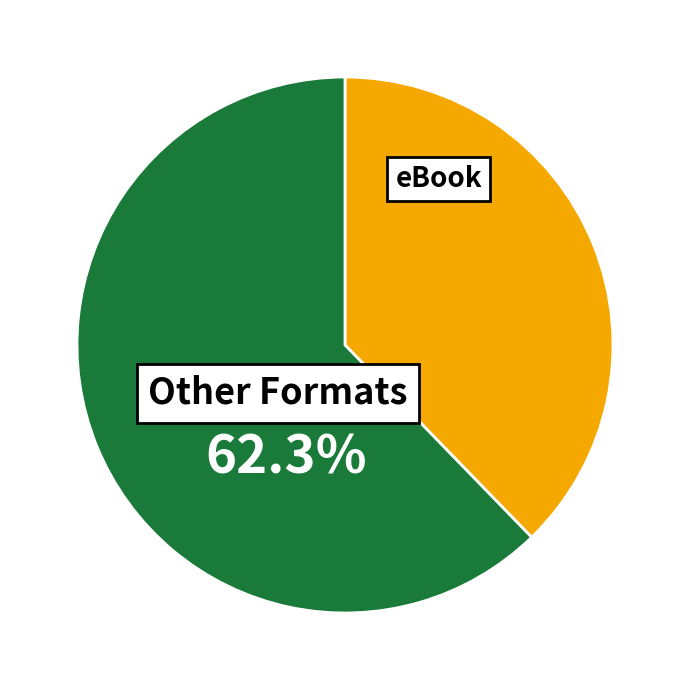

What is the majority slice?

Other Formats